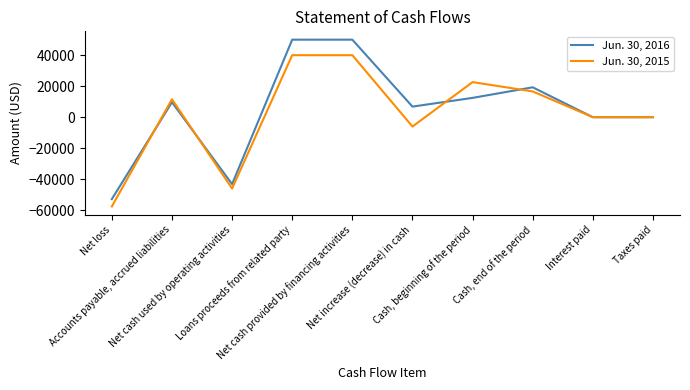

Which label corresponds to the smallest value in the chart?

Net loss